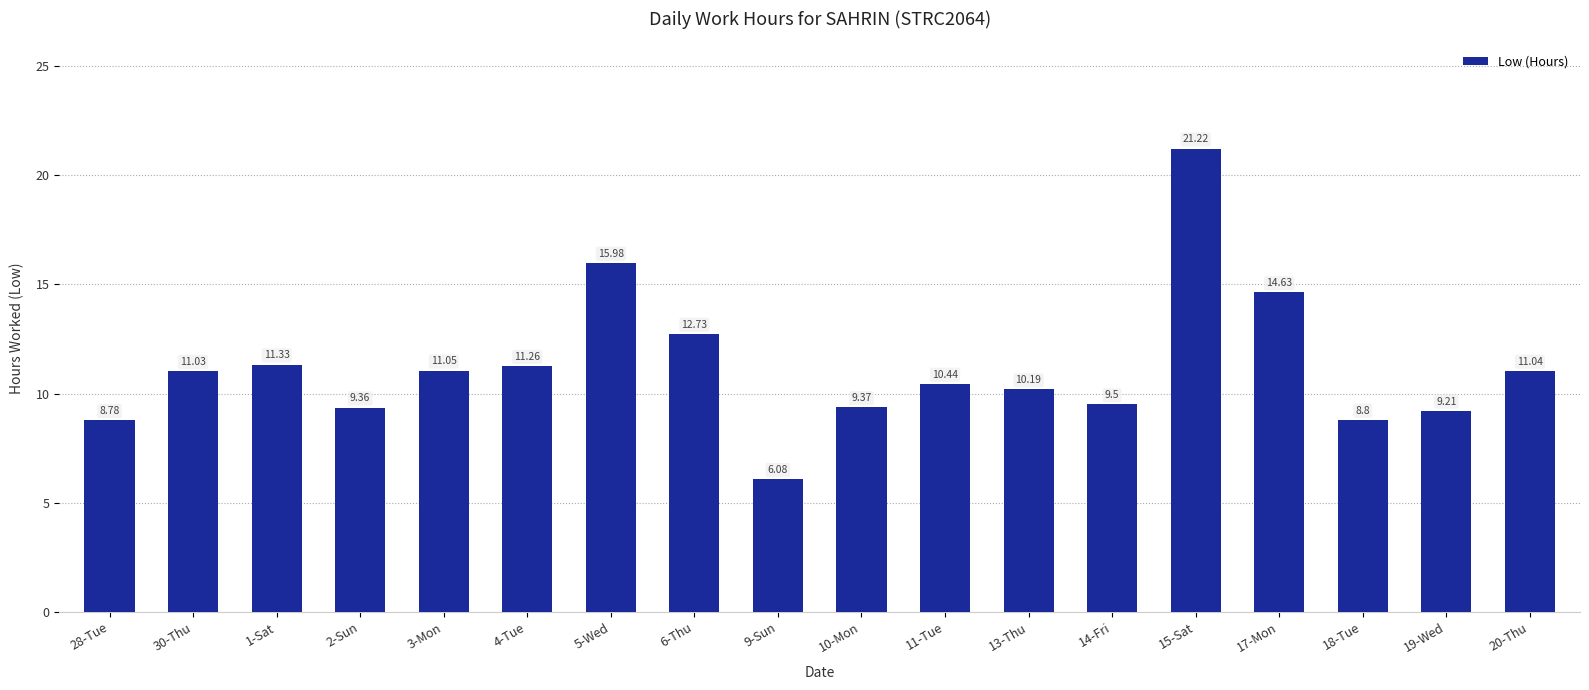

The chart shows a value of 9.4 at 2-Sun. True or false?

True